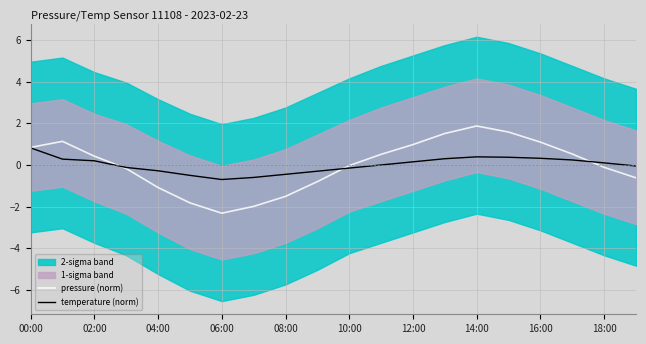

The pressure (norm) series shows -3.3 at 06:00. True or false?

False